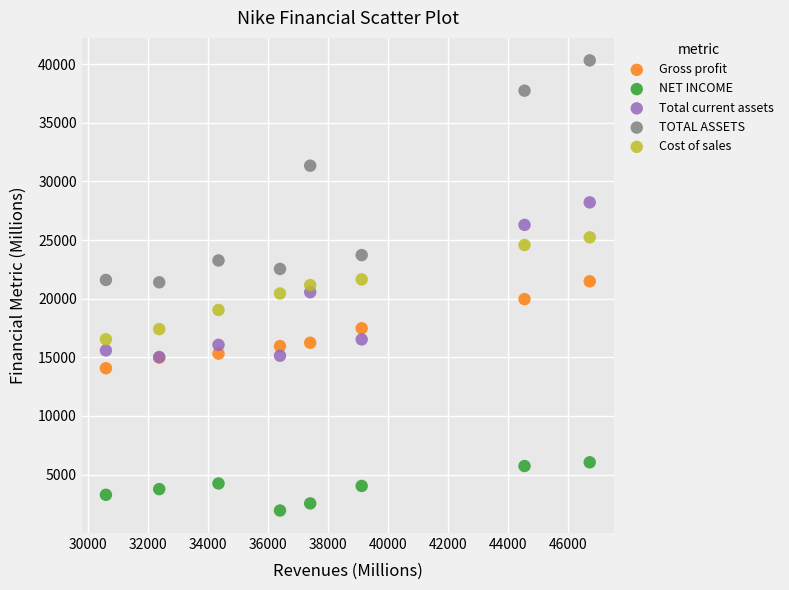

Which series has the widest spread of Y values?

TOTAL ASSETS